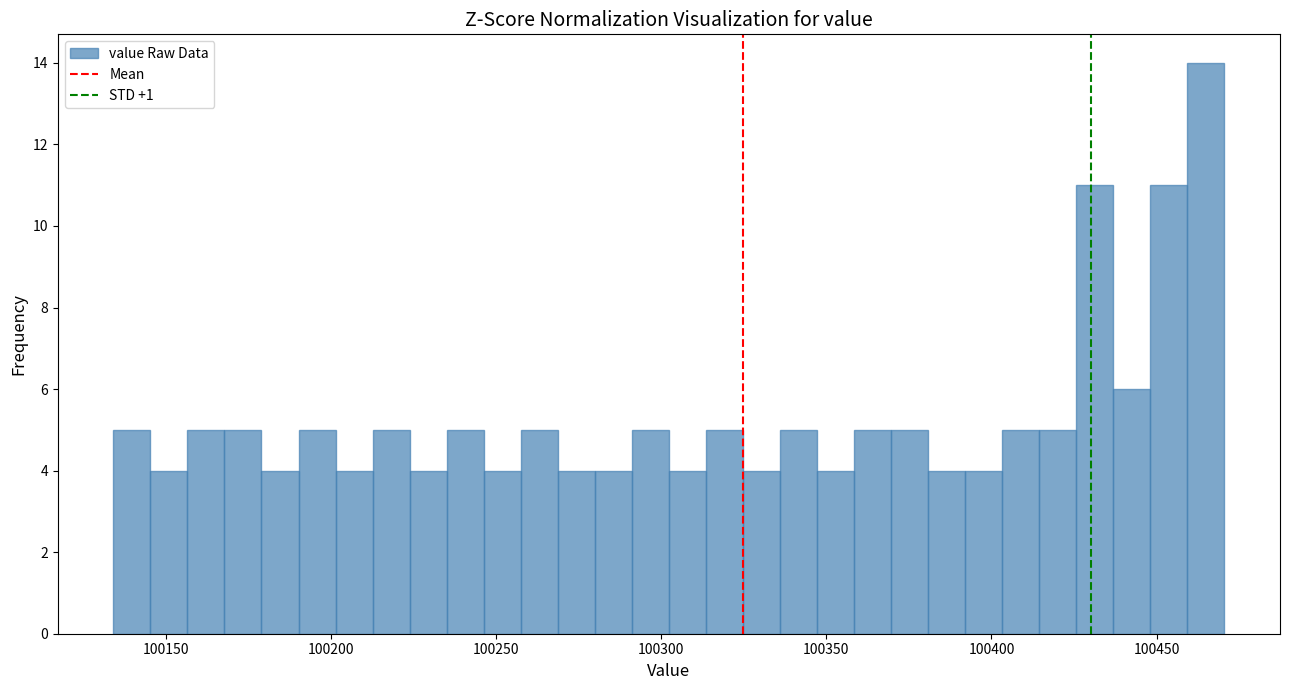

Read against the x-axis, roughly where is the centre of the tallest bar?

100465